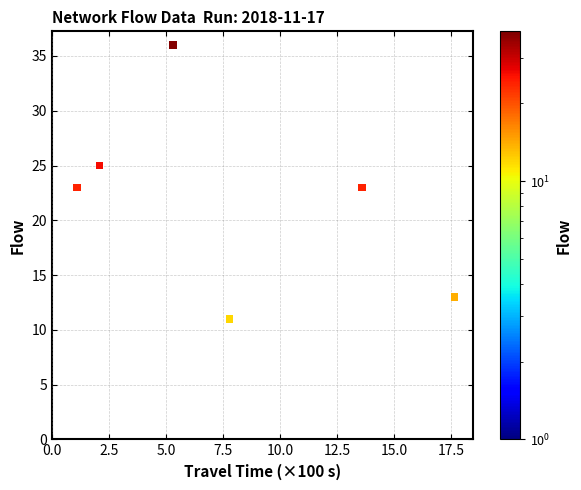

What is the average Y value?

22